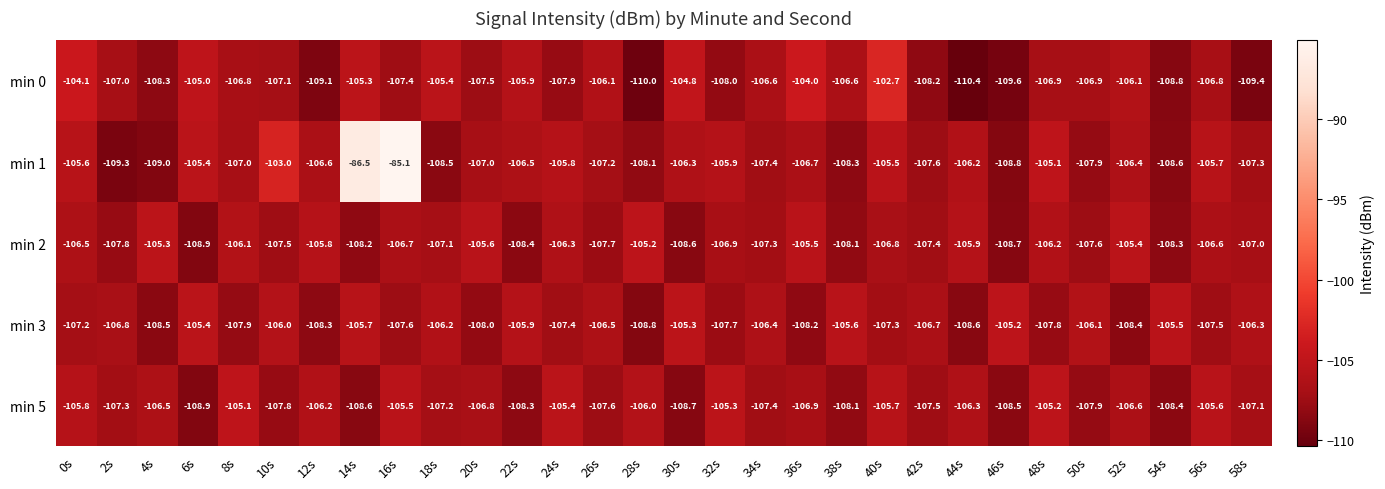

At which category is the sum across all series the highest?

16s